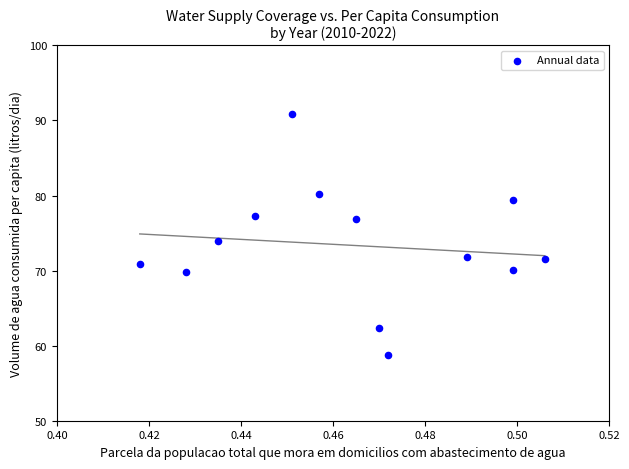

What is the range of Y values (max minus min)?

32.0